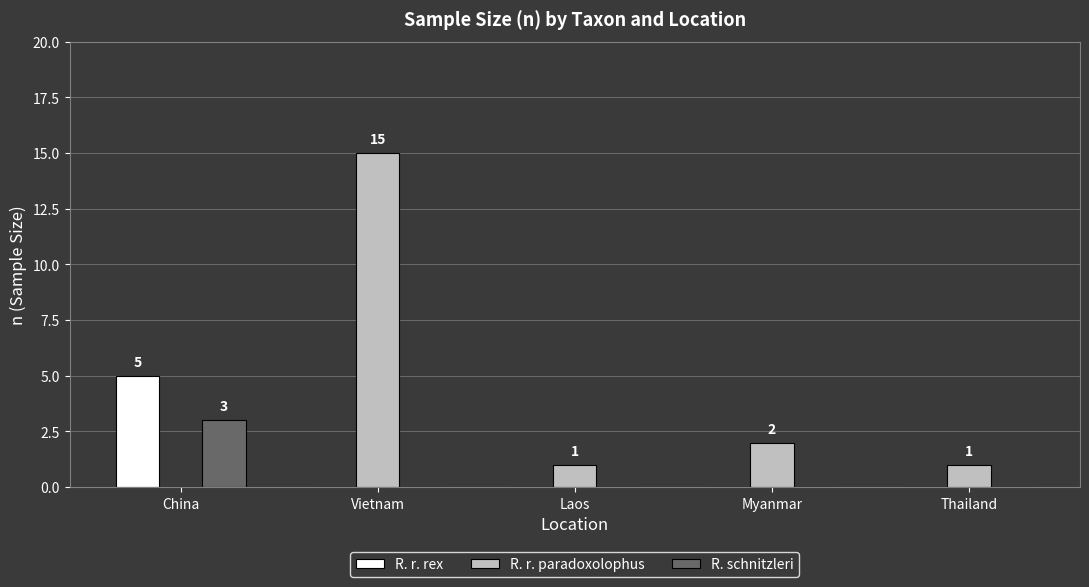

What is the sum of the R. r. paradoxolophus values at Laos and China?

1